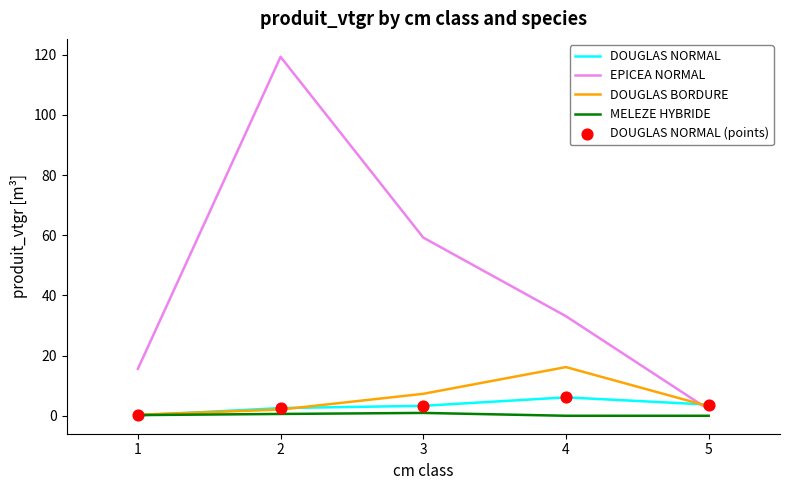

At which category is the sum across all series the highest?

2